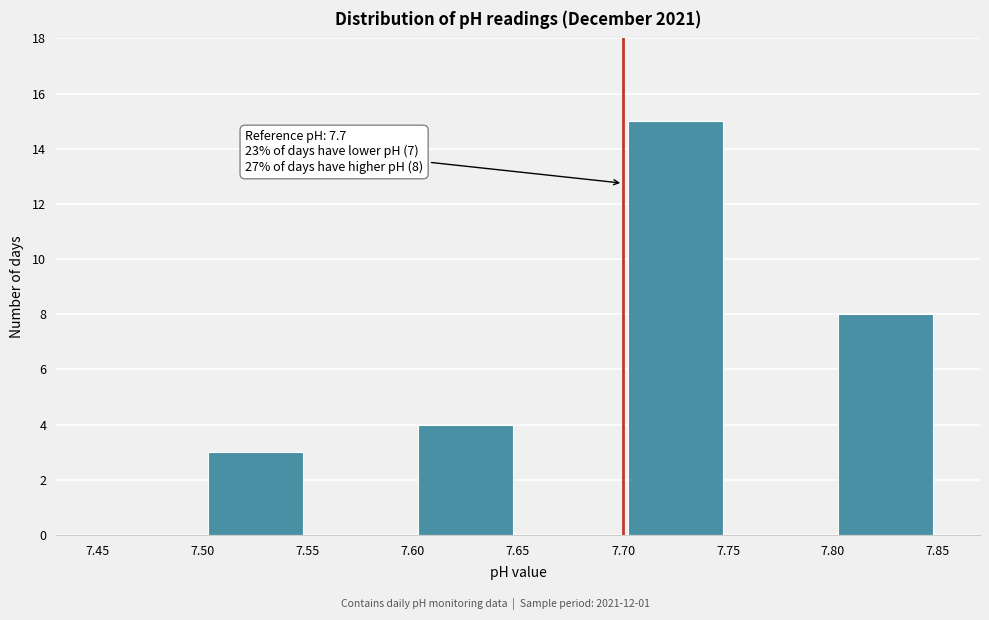

Over which range of the x-axis is the bar tallest?

7.70 to 7.75